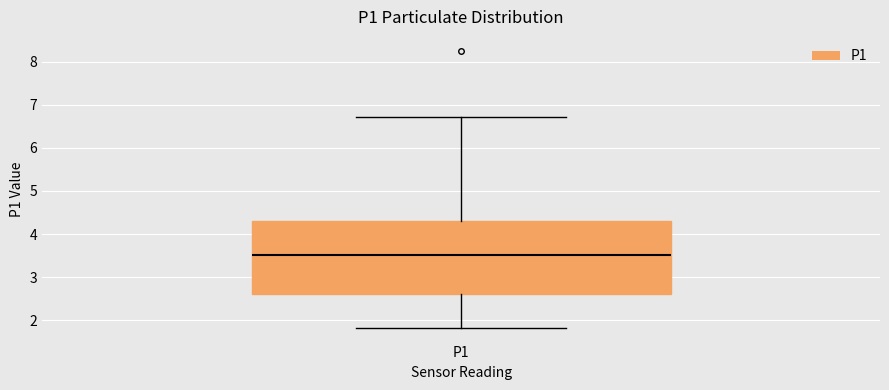

Where is the lower edge of the box for P1 on the y-axis? The values are not printed on the chart, so give them approximately, as read against the axis.

2.6